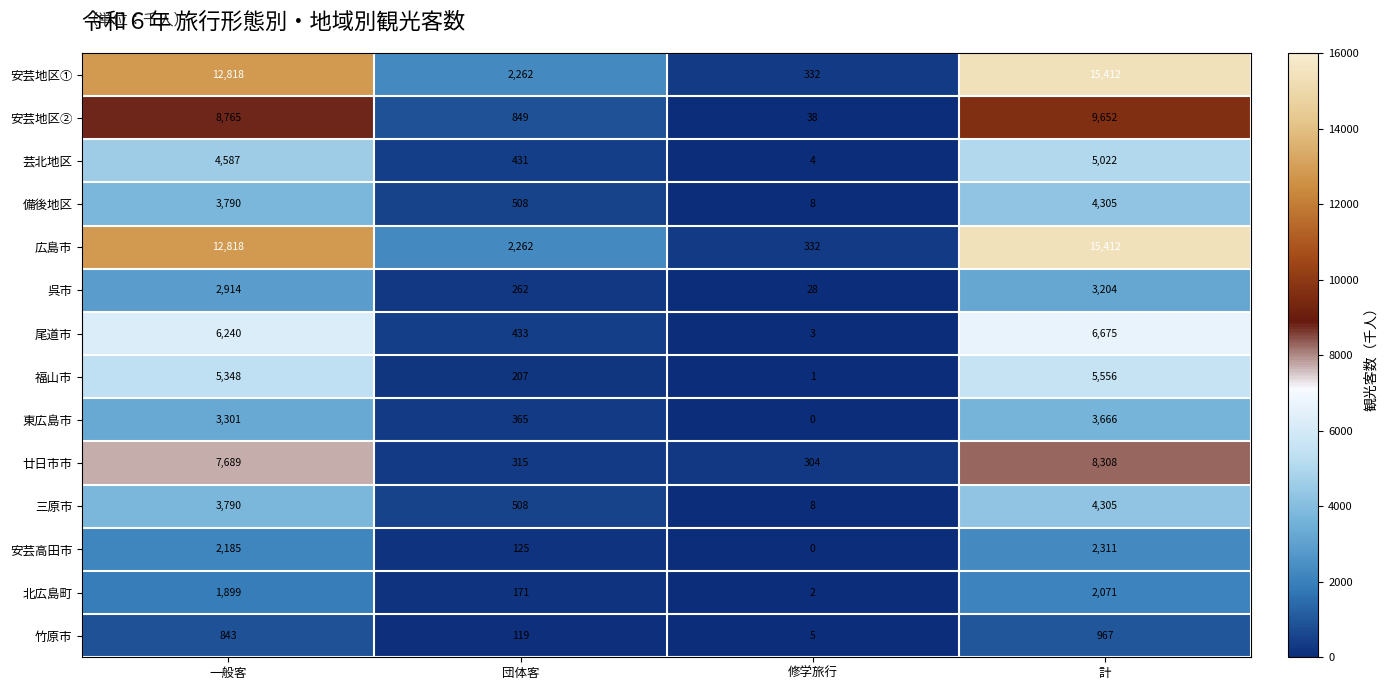

Which category has the highest value in the 芸北地区 series?

計